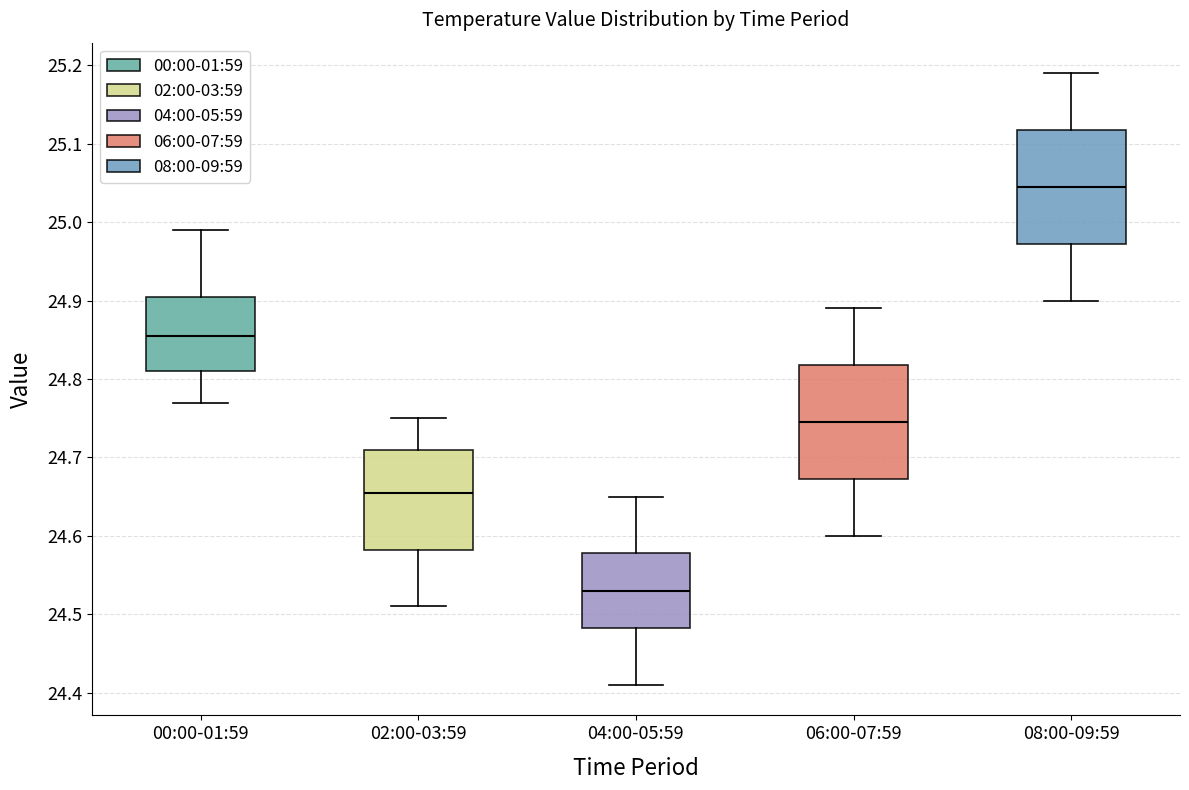

Reading left to right, read every box against the y-axis: the position of its median line, the range the box covers, and the ends of its whiskers. The values are not printed on the chart, so give them approximately, as read against the axis.

00:00-01:59: median 24.86, box 24.81 to 24.91, whiskers 24.77 to 24.99
02:00-03:59: median 24.66, box 24.58 to 24.71, whiskers 24.51 to 24.75
04:00-05:59: median 24.53, box 24.48 to 24.58, whiskers 24.41 to 24.65
06:00-07:59: median 24.75, box 24.67 to 24.82, whiskers 24.60 to 24.89
08:00-09:59: median 25.05, box 24.97 to 25.12, whiskers 24.90 to 25.19